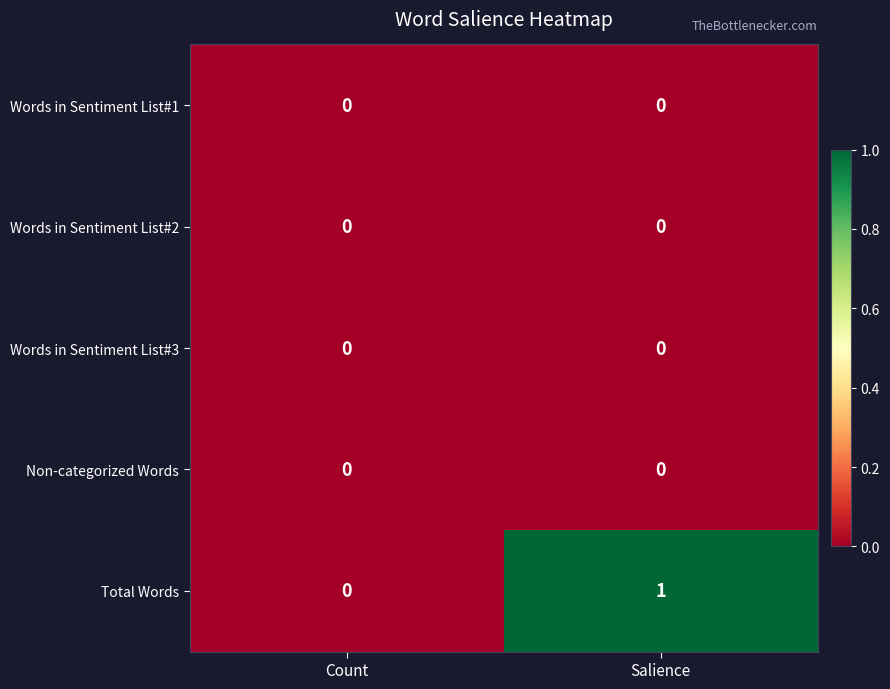

Reading left to right, list all the values displayed in this chart.

Words in Sentiment List#1: 0	0
Words in Sentiment List#2: 0	0
Words in Sentiment List#3: 0	0
Non-categorized Words: 0	0
Total Words: 0	1